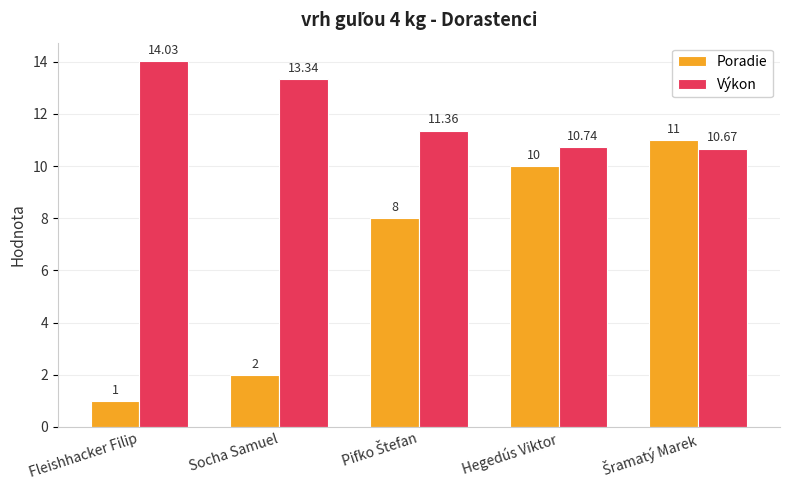

What is the total value across all series at Fleishhacker Filip?

15.0